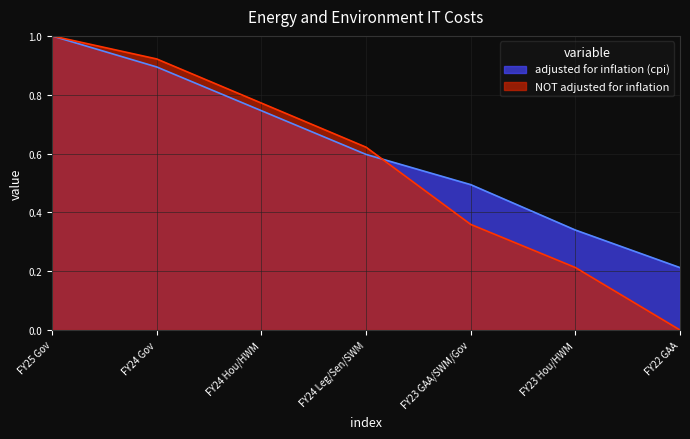

True or false: NOT adjusted for inflation and adjusted for inflation (cpi) cross at least once.

True